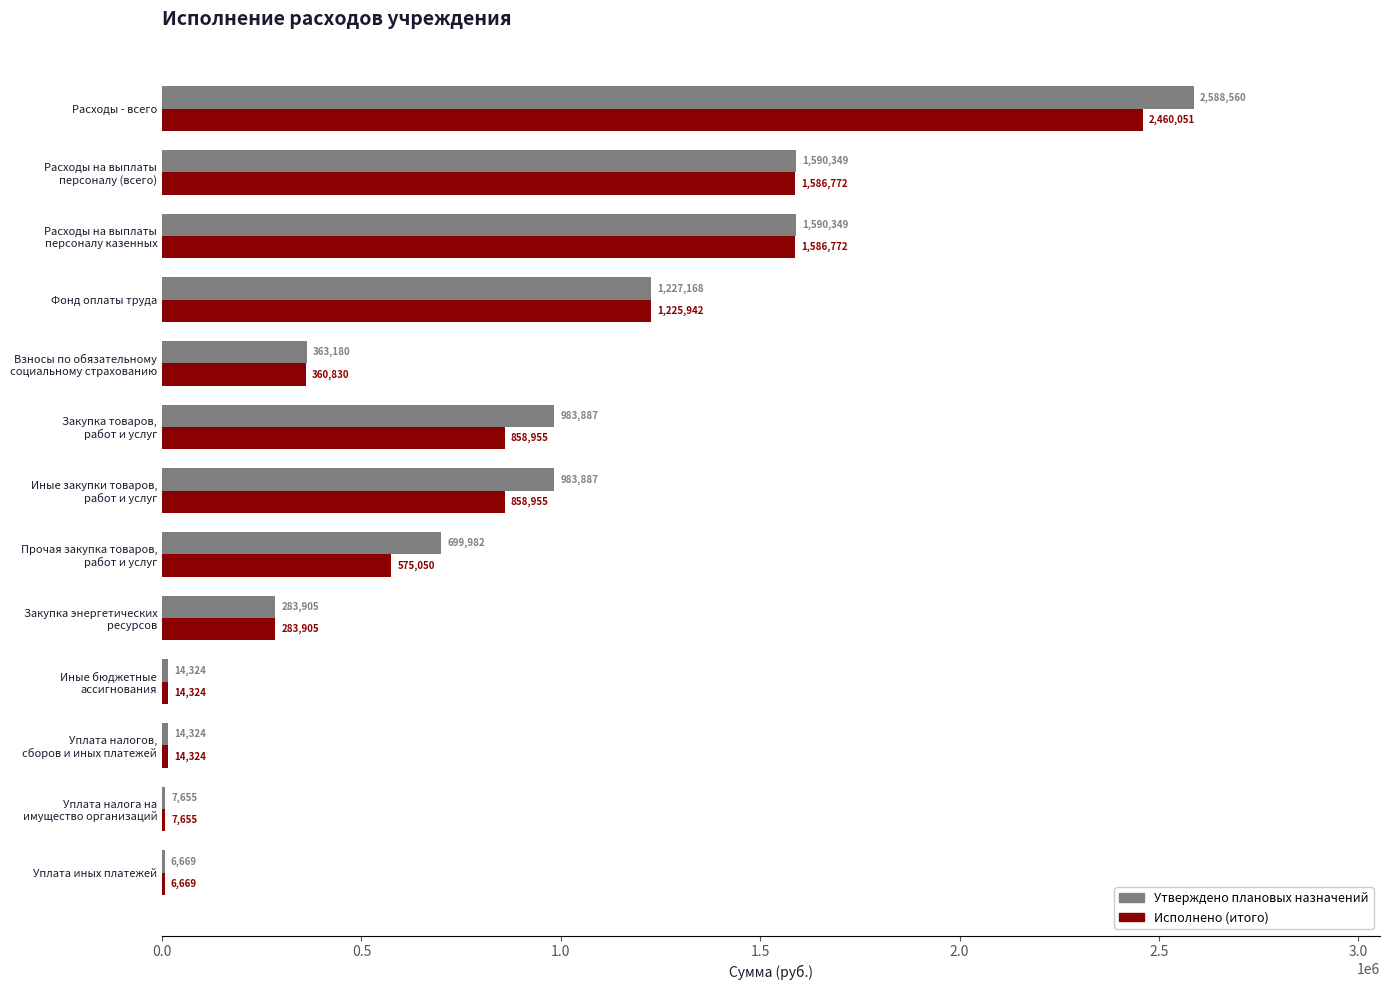

At which category does the chart reach its peak across all series?

Расходы - всего